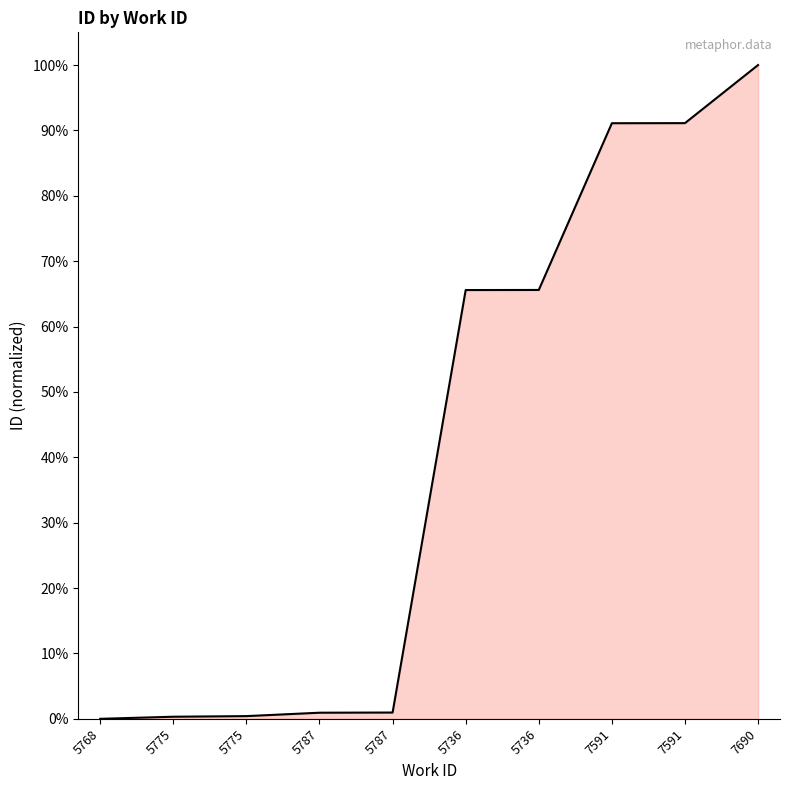

What is the average value?

41.6